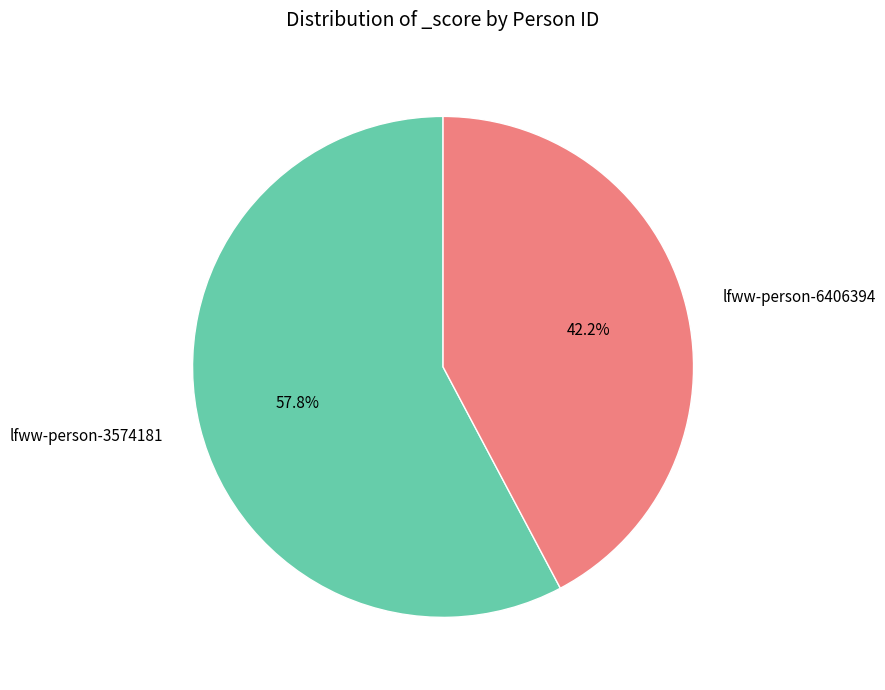

To the nearest percent, what is the average slice percentage?

50%